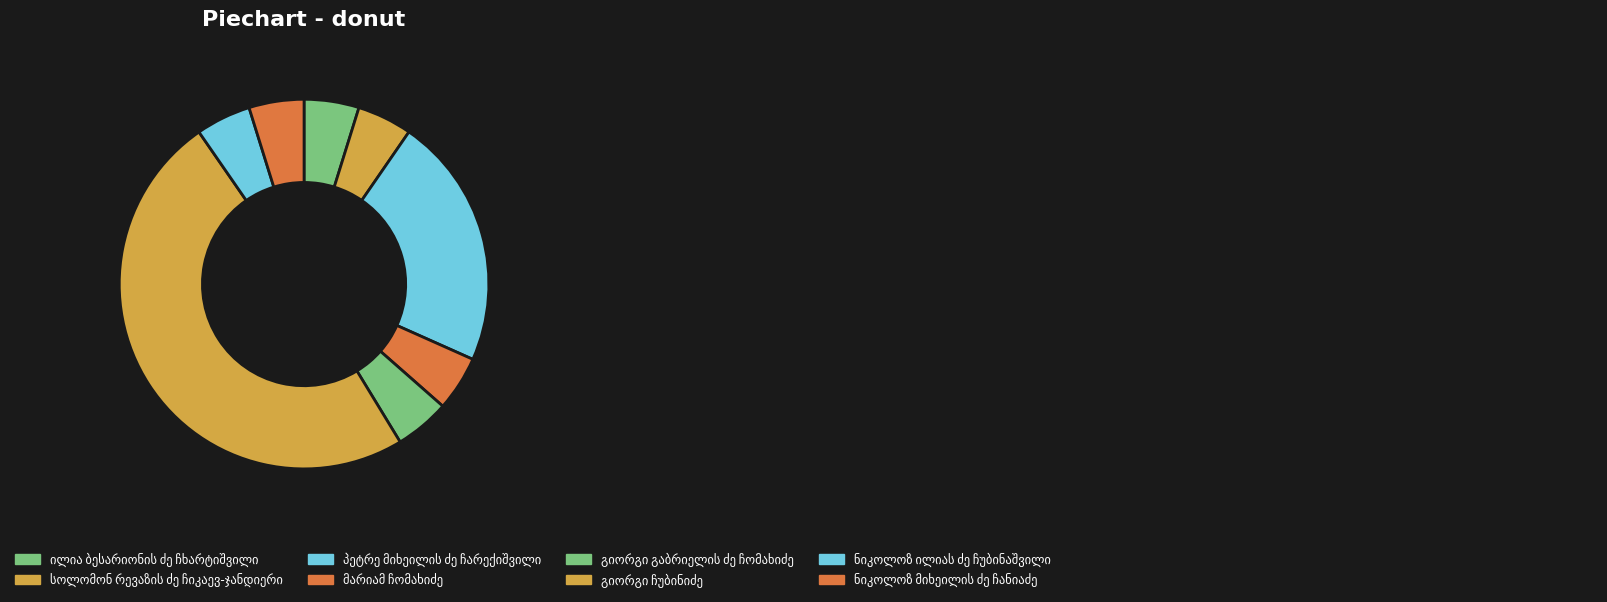

Combined, do ნიკოლოზ მიხეილის ძე ჩანიაძე and გიორგი ჩუბინიძე account for over 50%?

Yes